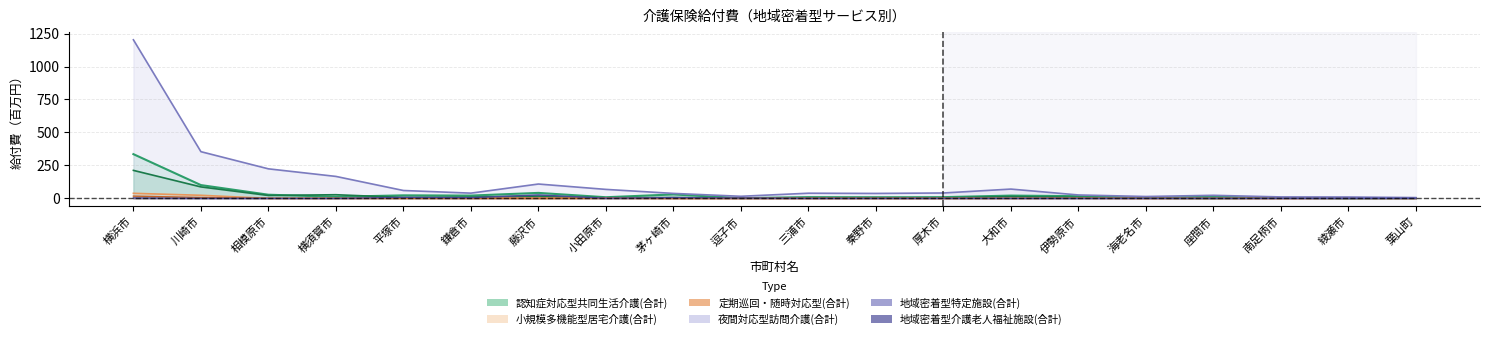

The value of 定期巡回・随時対応型(合計) at 逗子市 is 24.0. True or false?

False